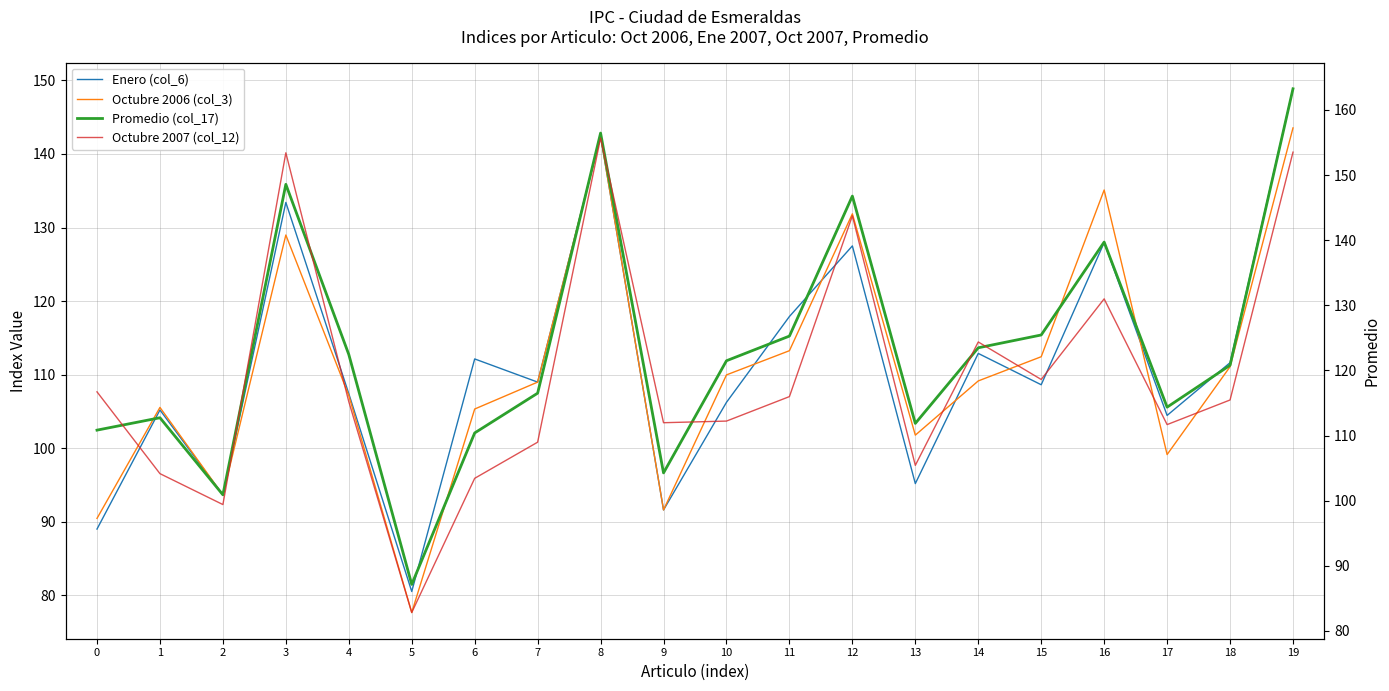

What is the sum of all Octubre 2007 (col_12) values?

2383.8